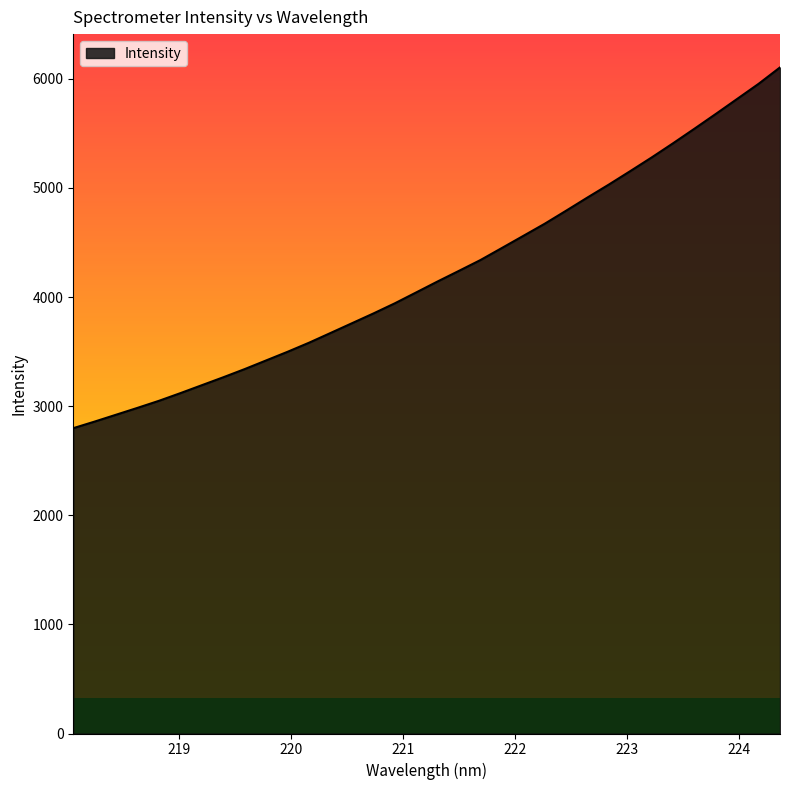

What is the difference between the maximum and minimum values?

3305.9